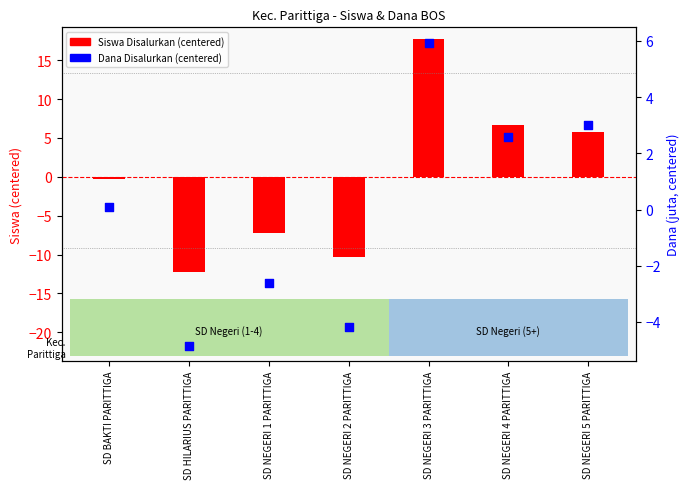

Which series has the largest total across all categories?

Dana Disalurkan (centered)